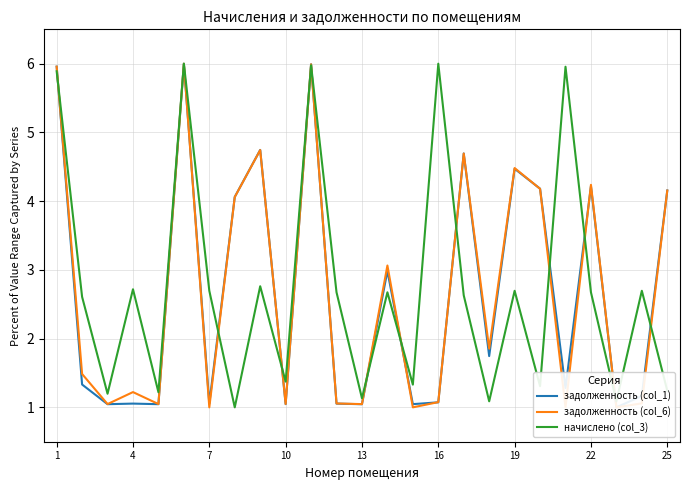

Does the chart display data point markers on the line(s)?

No